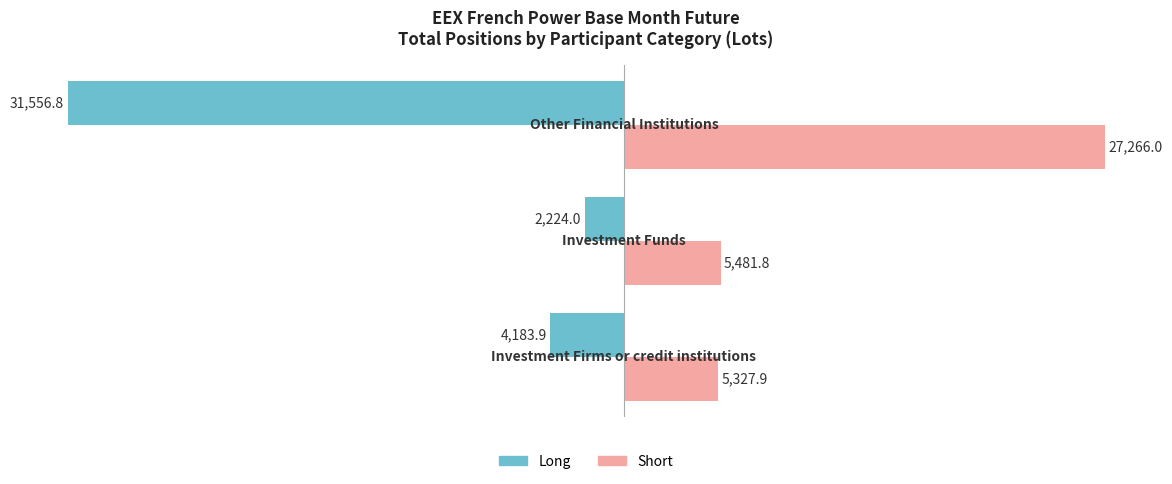

What are all the series names shown in the legend?

Long, Short